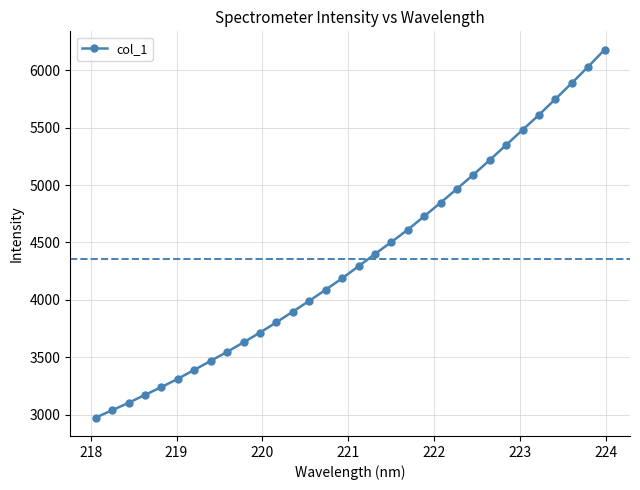

True or false: the data has more than 2 interior local peaks.

False